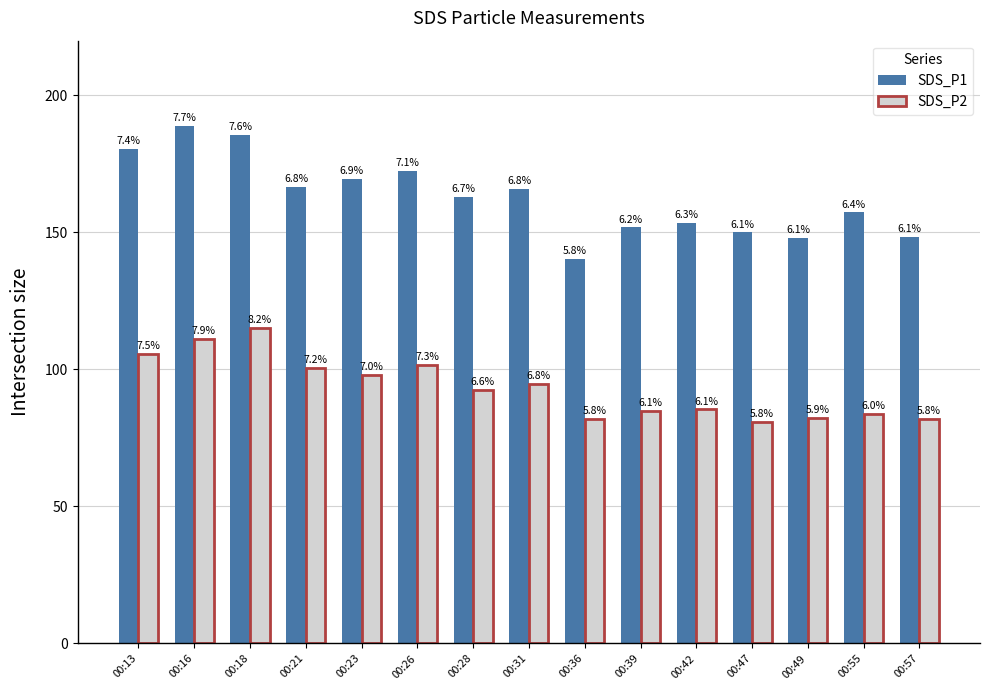

Are the bars grouped side by side (vs. stacked)?

Yes